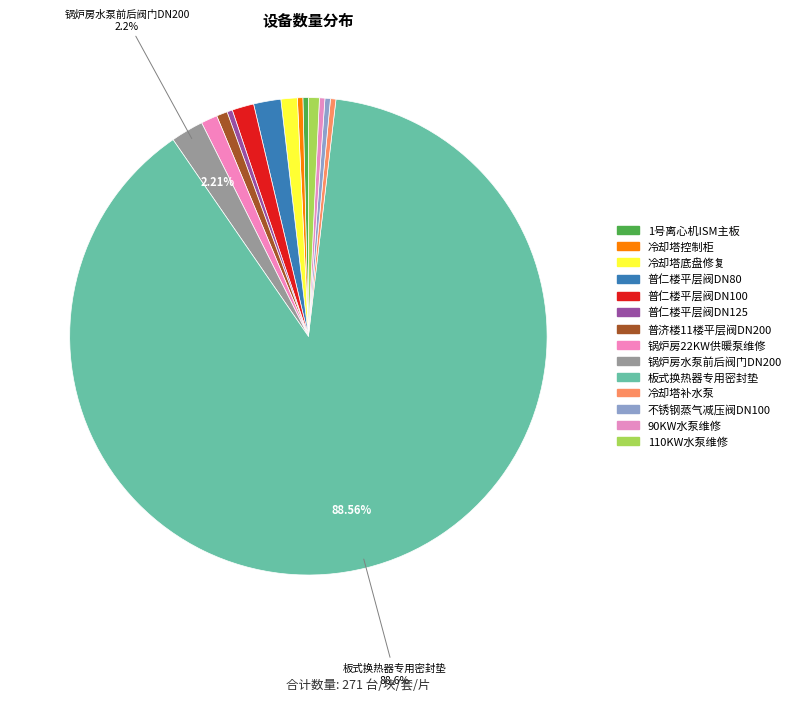

How many slices are in this pie chart?

14